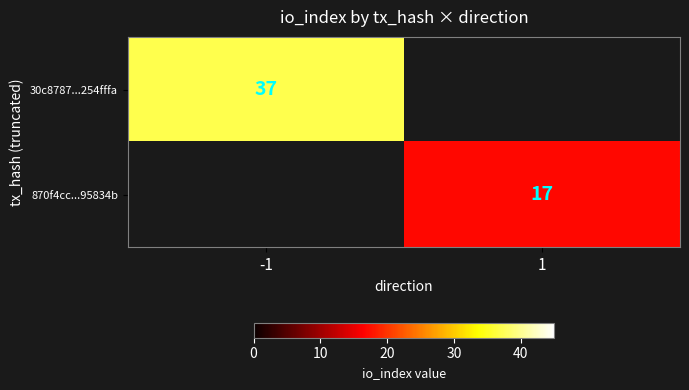

At which category is the sum across all series the highest?

-1